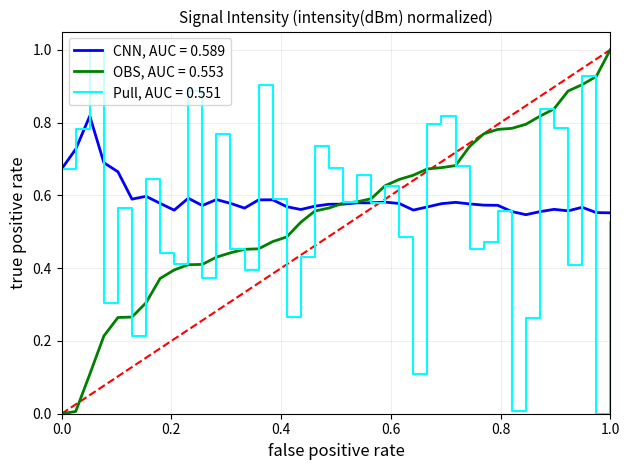

Does the chart have visible grid lines?

Yes